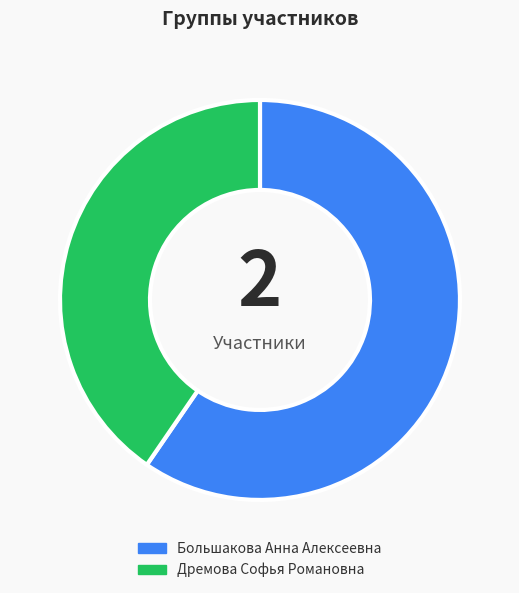

How many segments does this pie chart have?

2